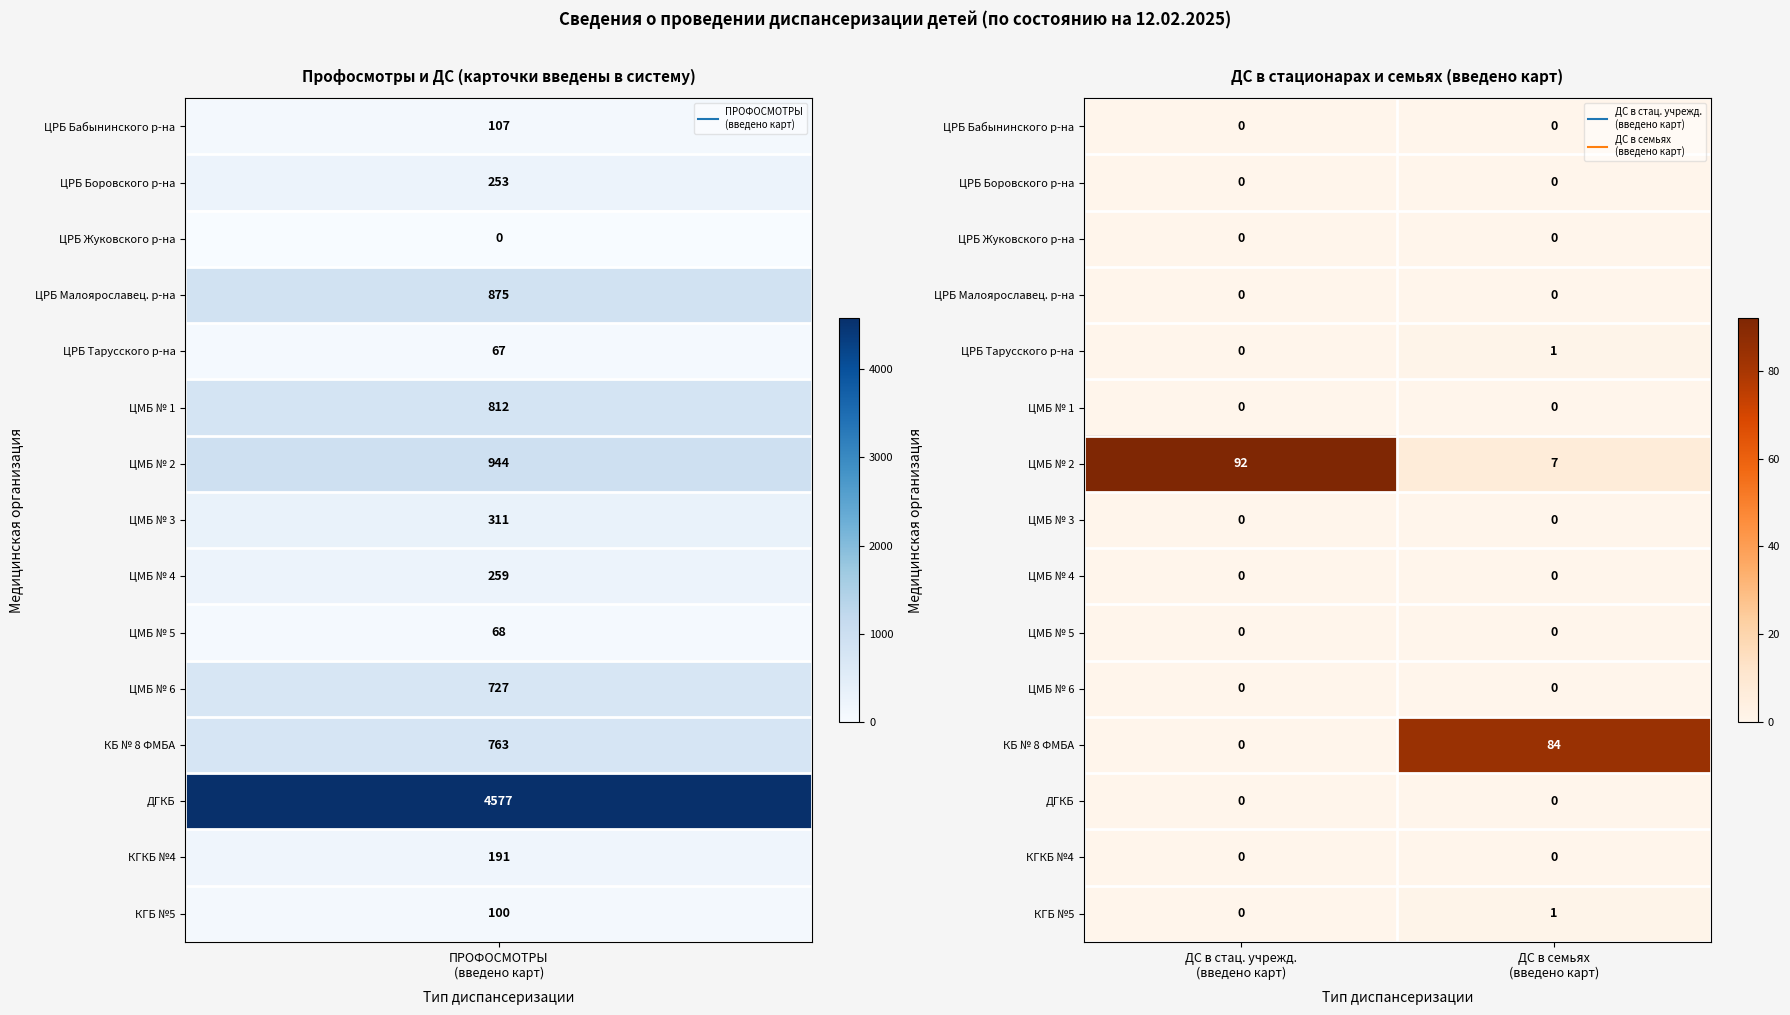

How many categories are shown in the chart?

2